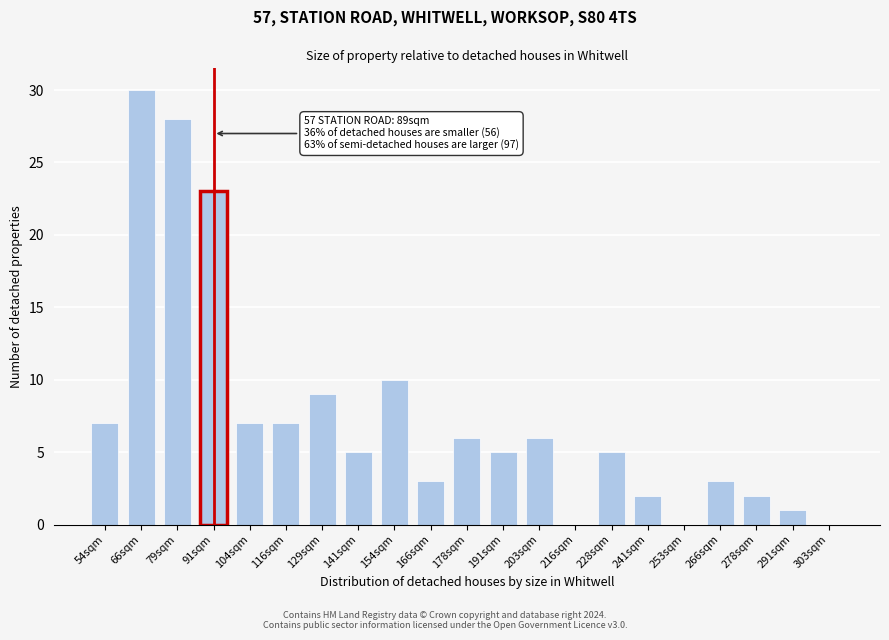

Reading right to left, transcribe all the data shown in this chart.

303sqm=0	291sqm=1	278sqm=2	266sqm=3	253sqm=0	241sqm=2	228sqm=5	216sqm=0	203sqm=6	191sqm=5	178sqm=6	166sqm=3	154sqm=10	141sqm=5	129sqm=9	116sqm=7	104sqm=7	91sqm=23	79sqm=28	66sqm=30	54sqm=7